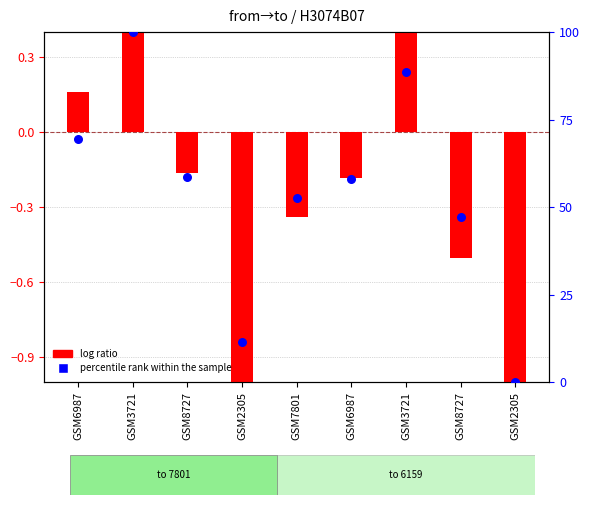

Is the value of log ratio at GSM3721 greater than the value of percentile rank within the sample at GSM2305?

No